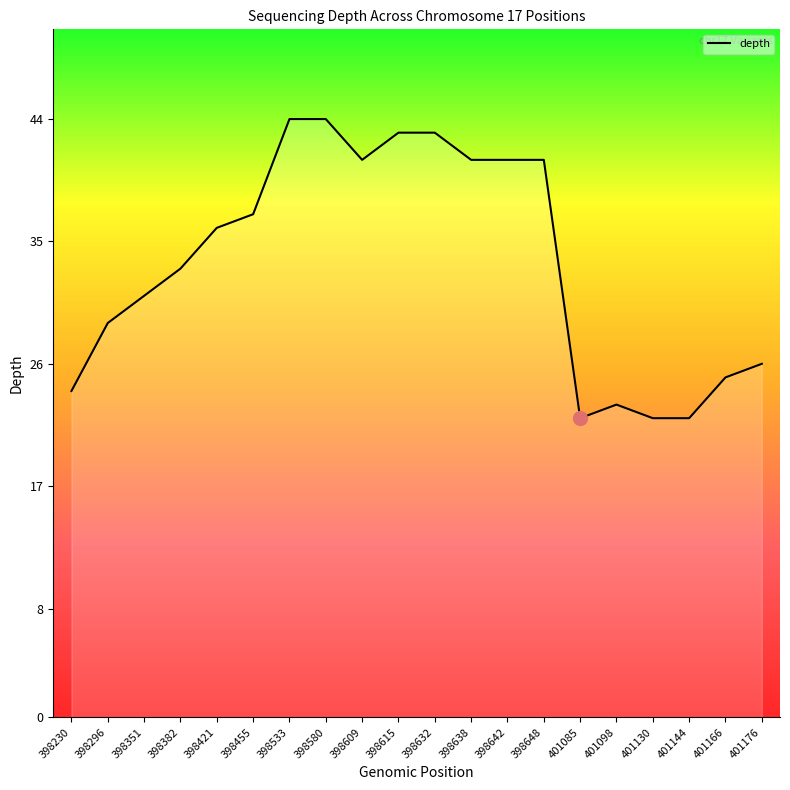

Where is the data nearest to the value 33?

398382